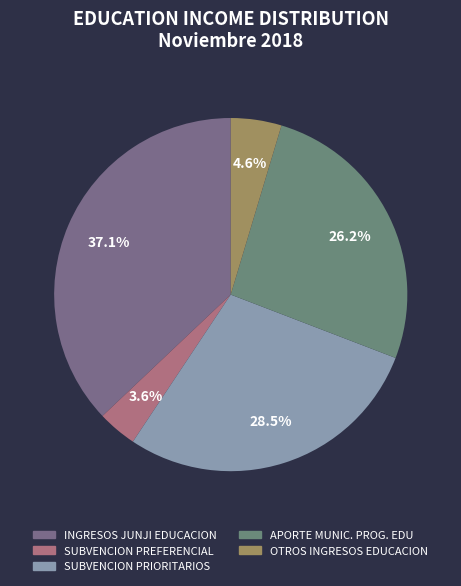

What is the ratio of the value at OTROS INGRESOS EDUCACION to the value at APORTE MUNIC. PROG. EDU?

0.2